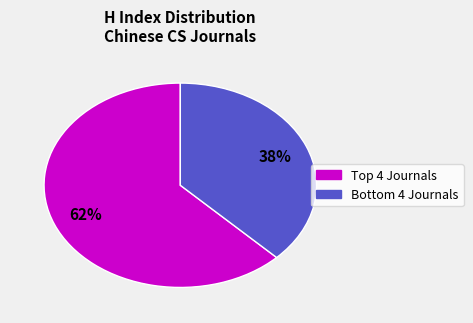

How many segments does this pie chart have?

2